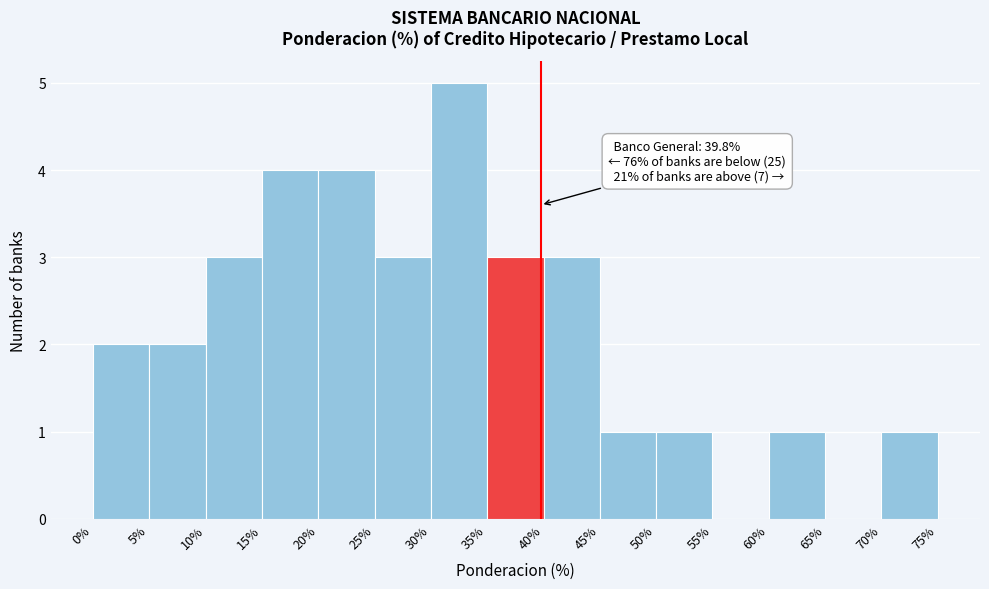

Over which range of the x-axis is the bar tallest?

30% to 35%